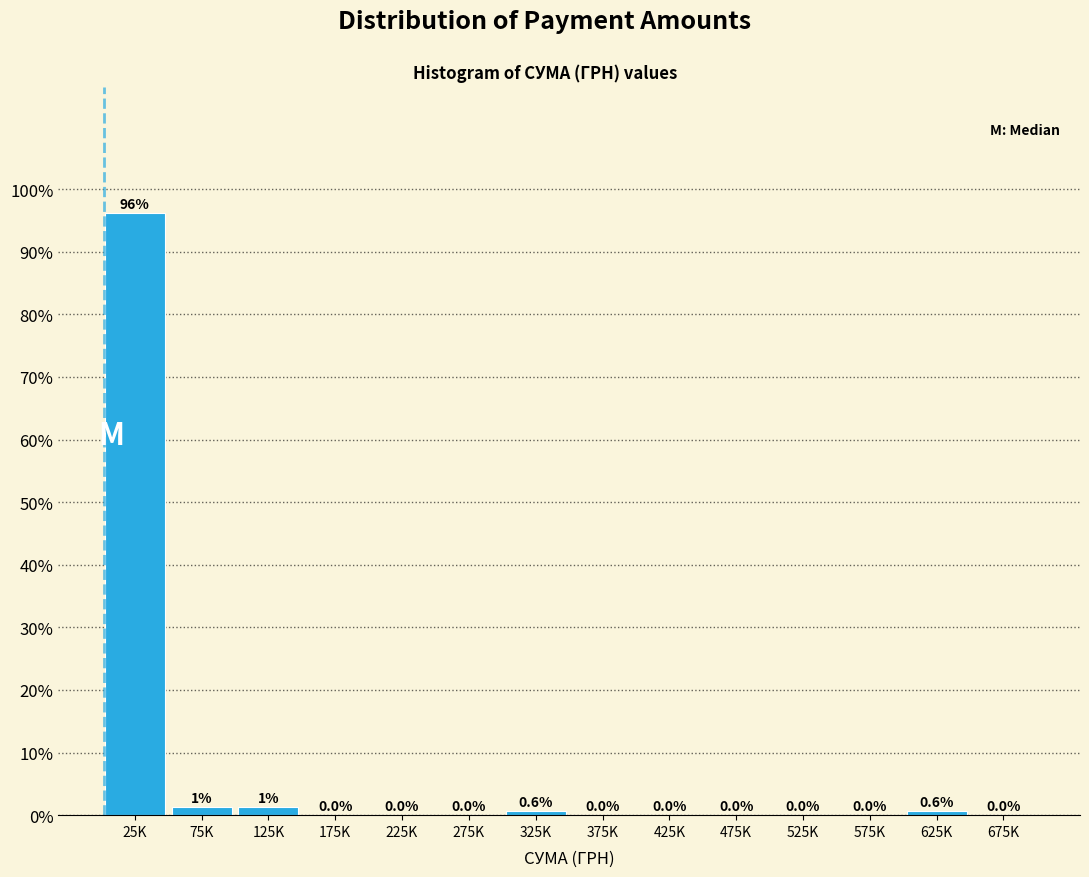

Between 325K and 575K, which is larger?

325K